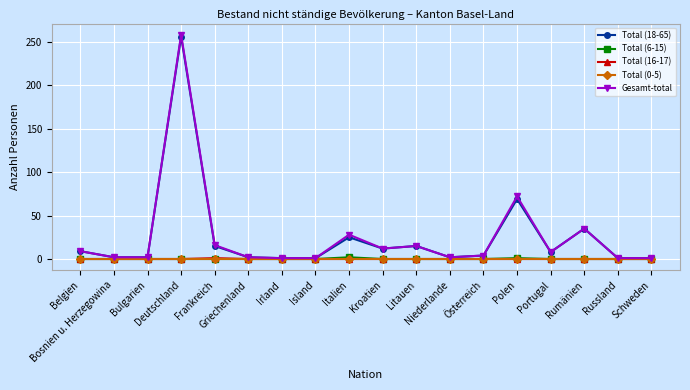

Count the number of data series in this chart.

5